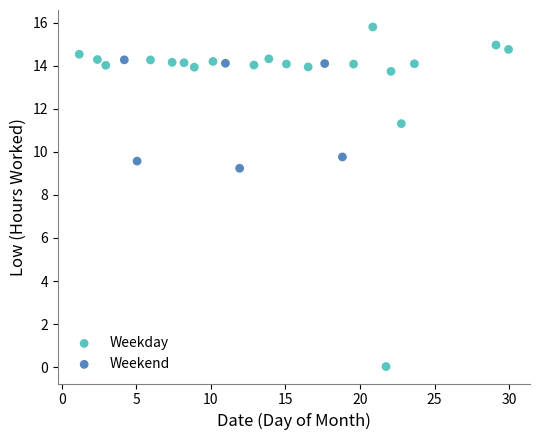

Which series has the widest spread of Y values?

Weekday